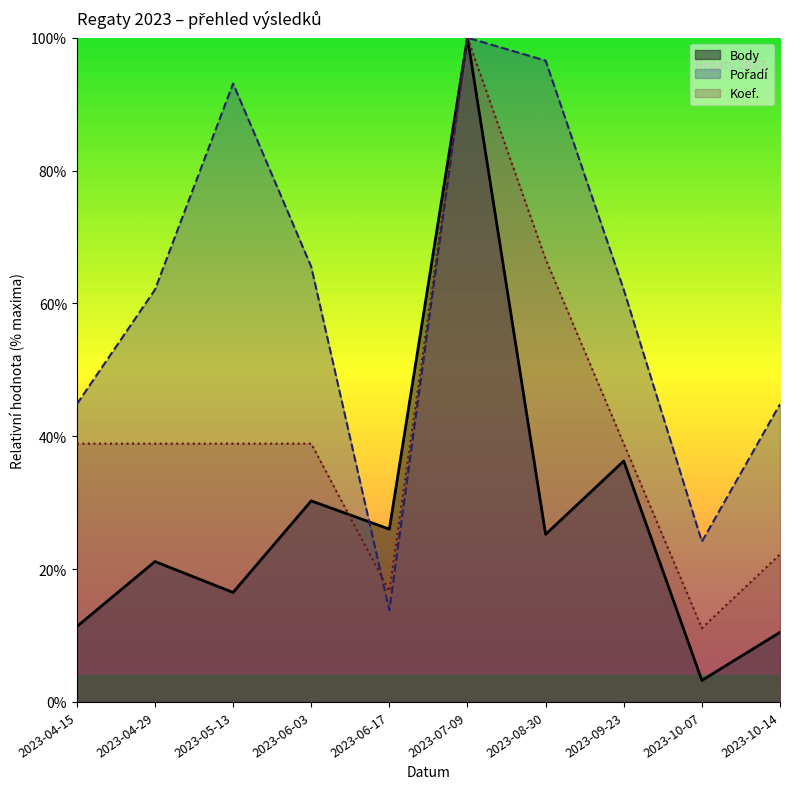

Rank the series at 2023-06-03 from highest to lowest value.

Pořadí, Koef., Body